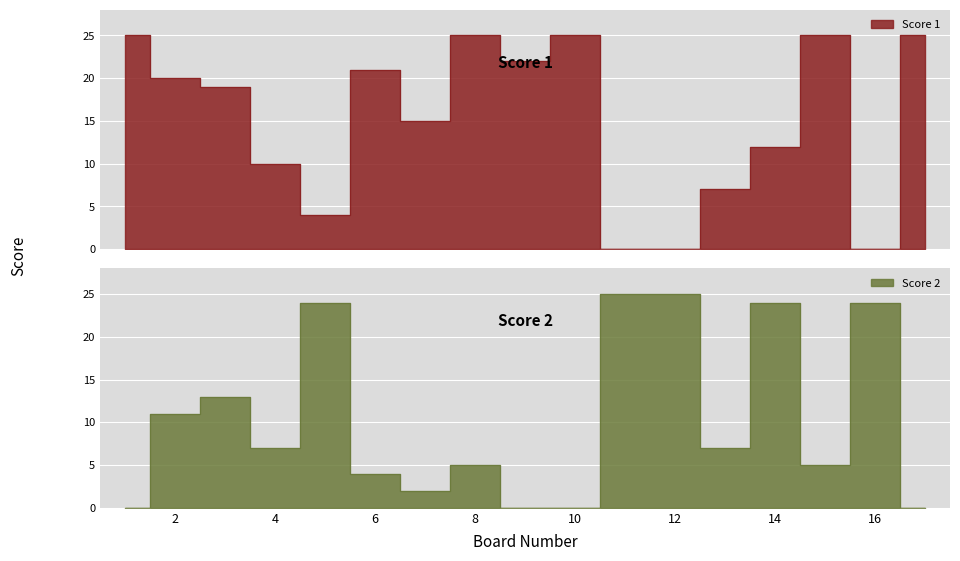

What is the value of the Score 2 point at the 15th from the left?

5